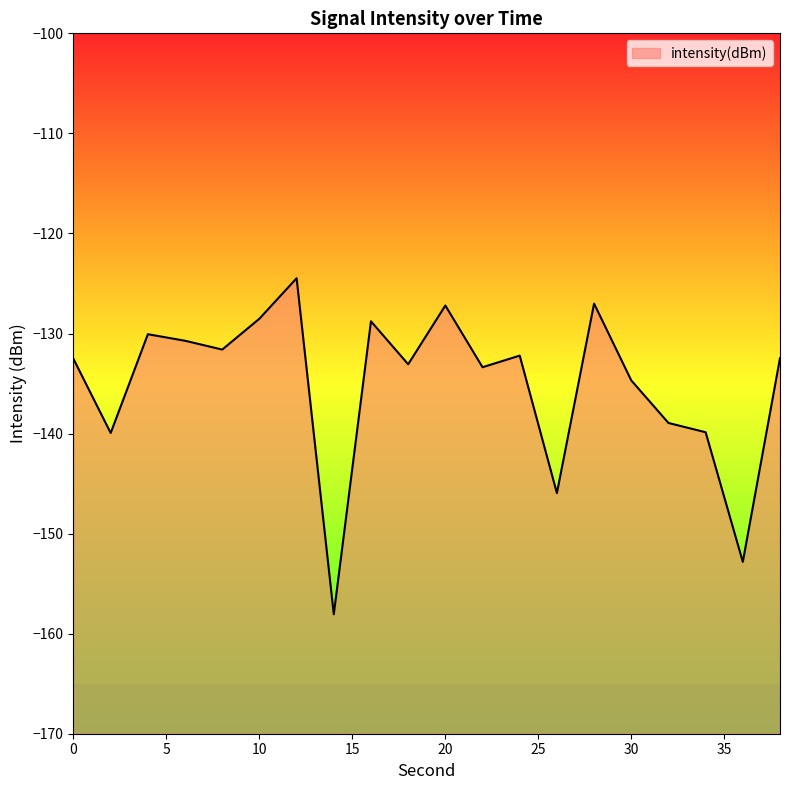

Is it true that the value at 30 is -51.3?

False